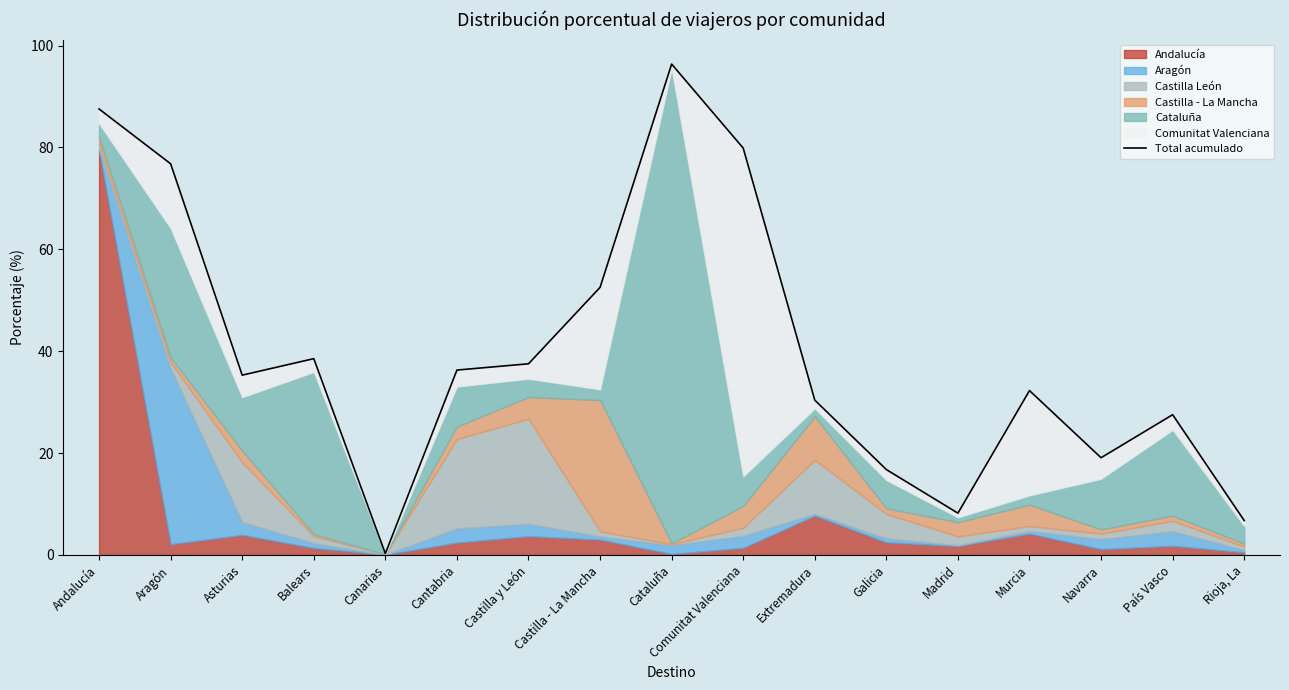

Where is the first local maximum?

Balears